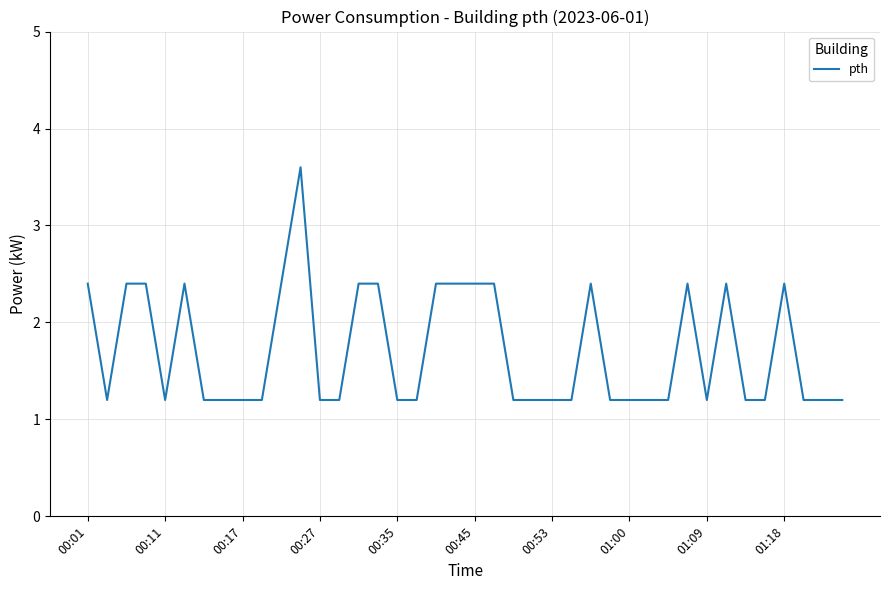

What is the maximum value shown in the chart?

3.6